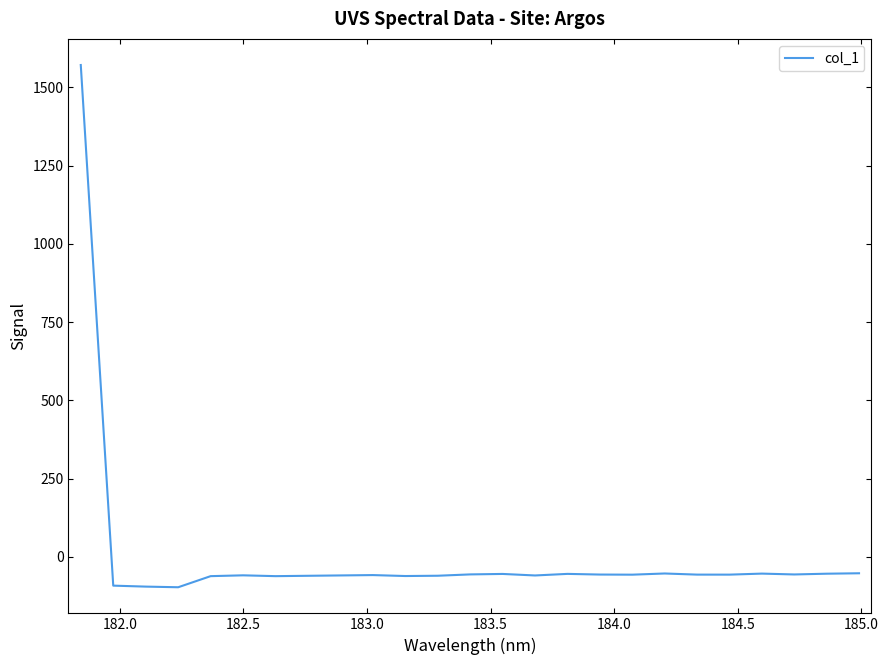

How many negative values are there?

24